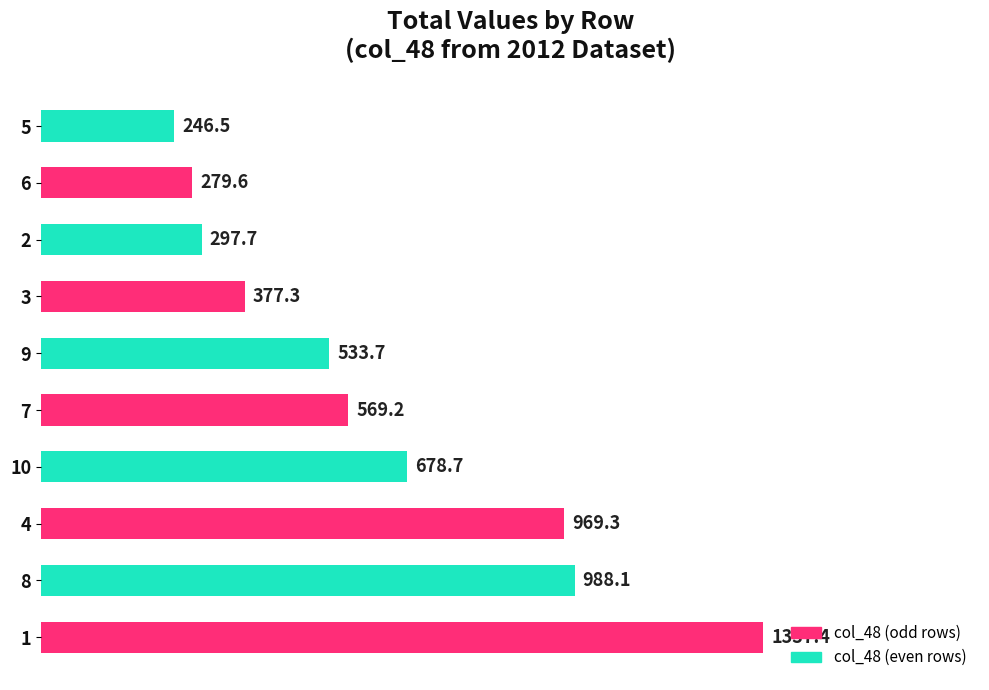

How many values are below 569?

5